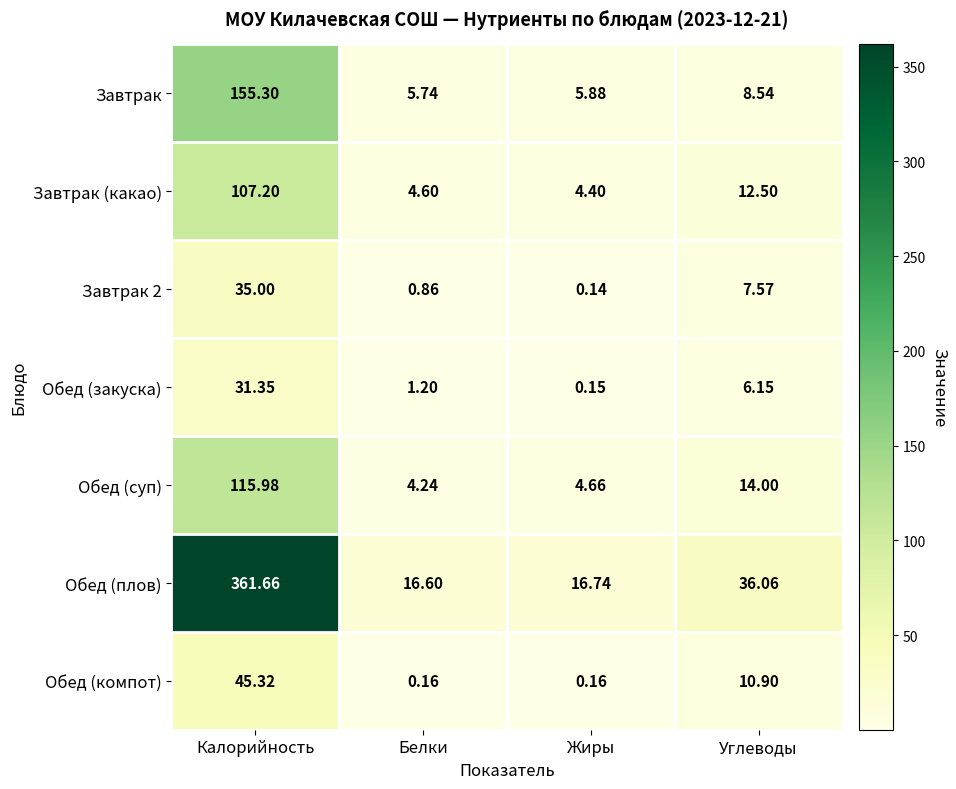

List the series in order of their peak value, lowest first.

Обед (закуска), Завтрак 2, Обед (компот), Завтрак (какао), Обед (суп), Завтрак, Обед (плов)